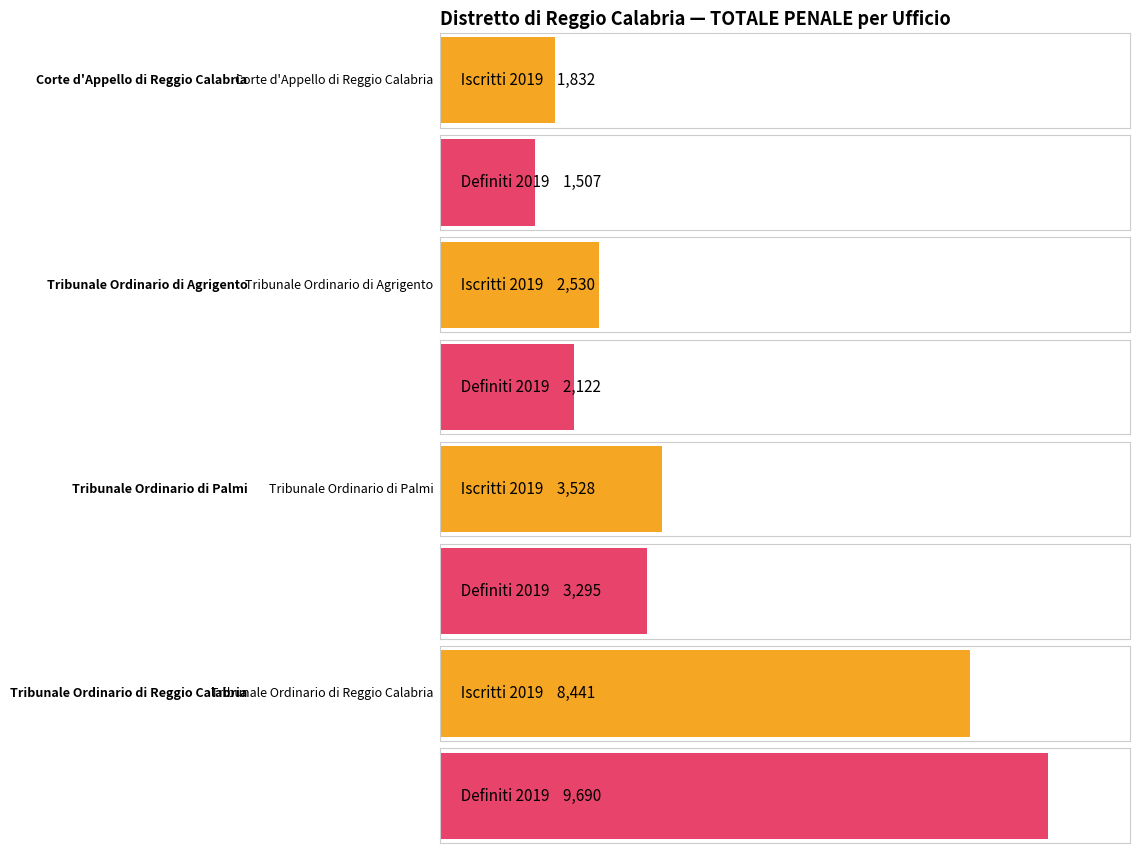

At which label does Iscritti 2018 reach its peak?

Tribunale Ordinario
di Reggio Calabria